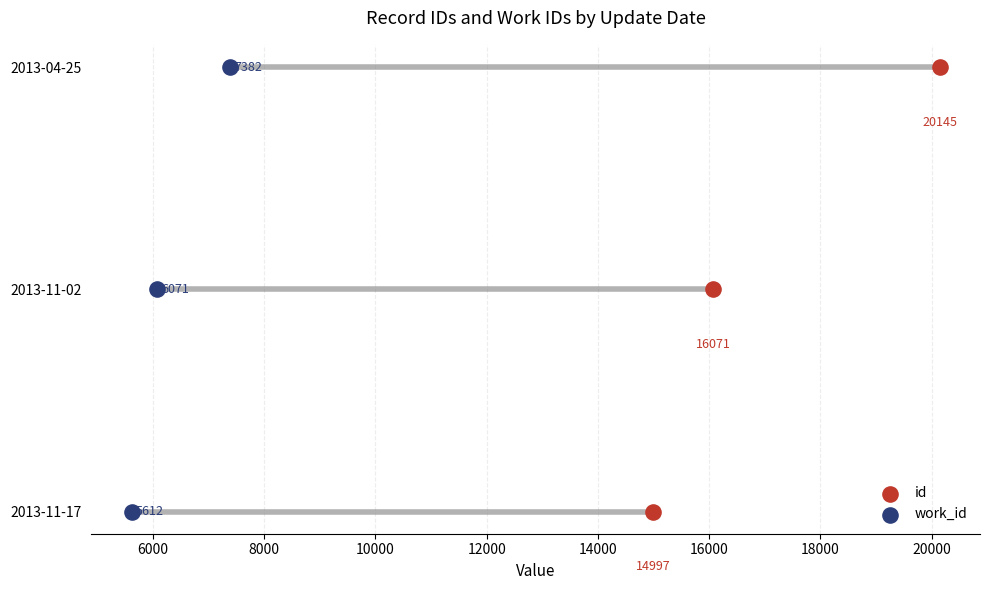

Which series reaches the maximum Y coordinate?

id